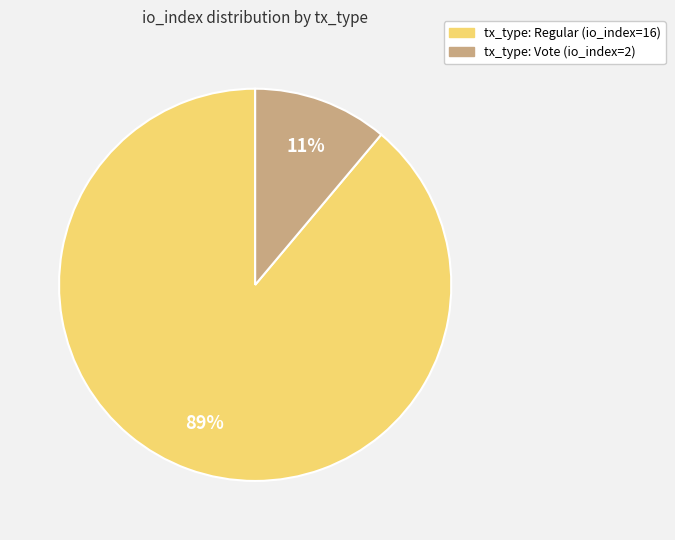

Which has a higher value, tx_type: Vote (io_index=2) or tx_type: Regular (io_index=16)?

tx_type: Regular (io_index=16)